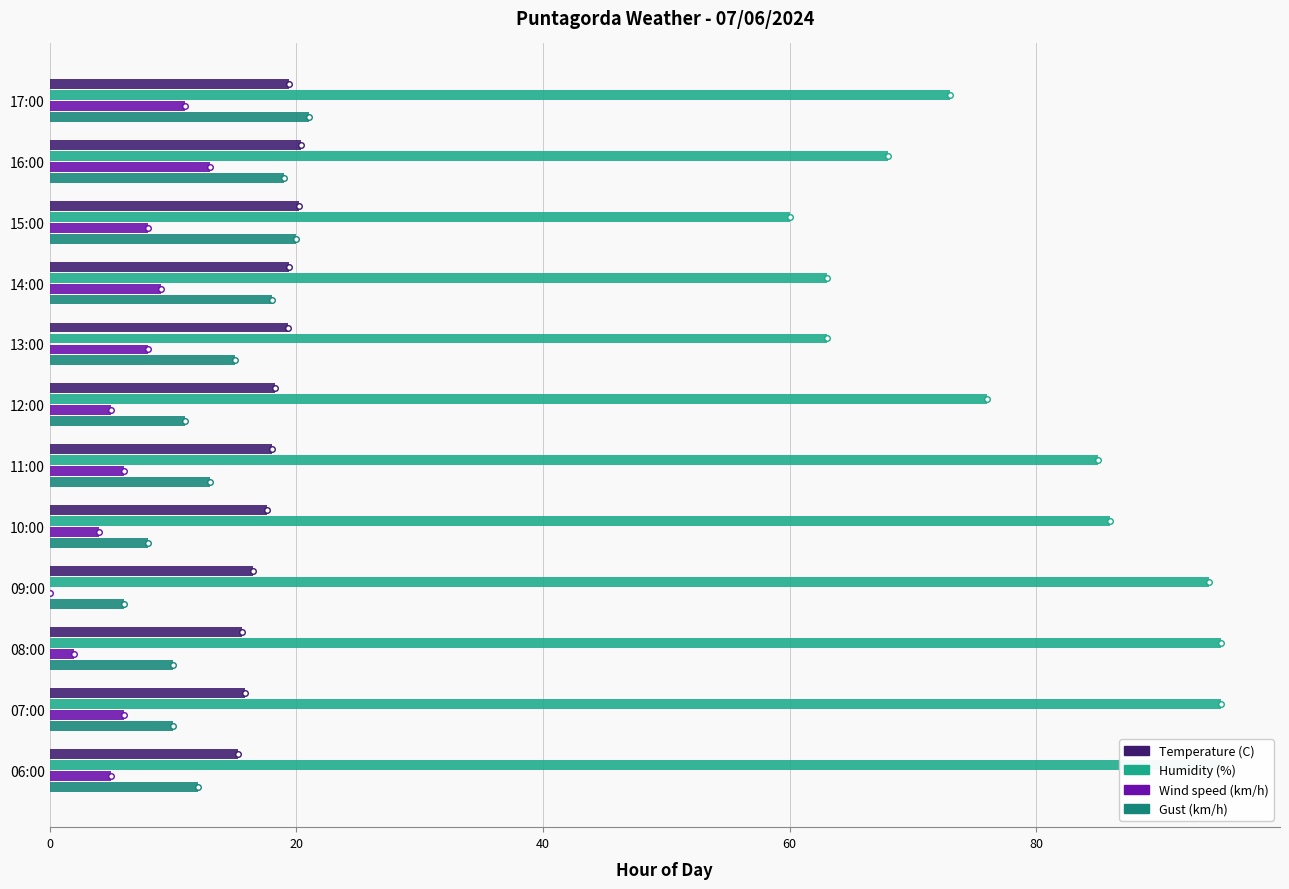

How many values in the Humidity (%) series are below 85?

6